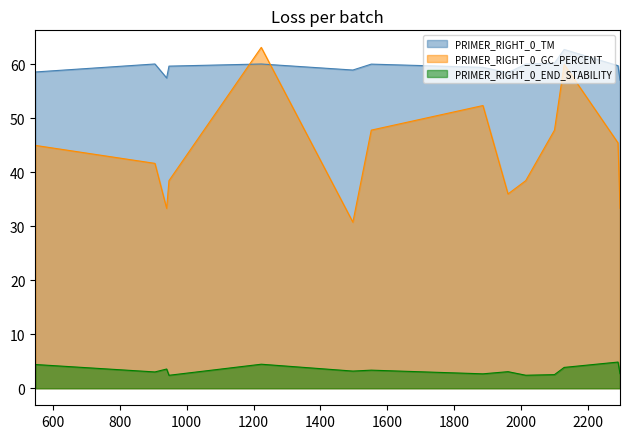

Rank the categories by PRIMER_RIGHT_0_GC_PERCENT value from highest to lowest.

1223, 2129, 1886, 1552, 2100, 2290, 547, 905, 947, 2014, 1961, 940, 2296, 1497